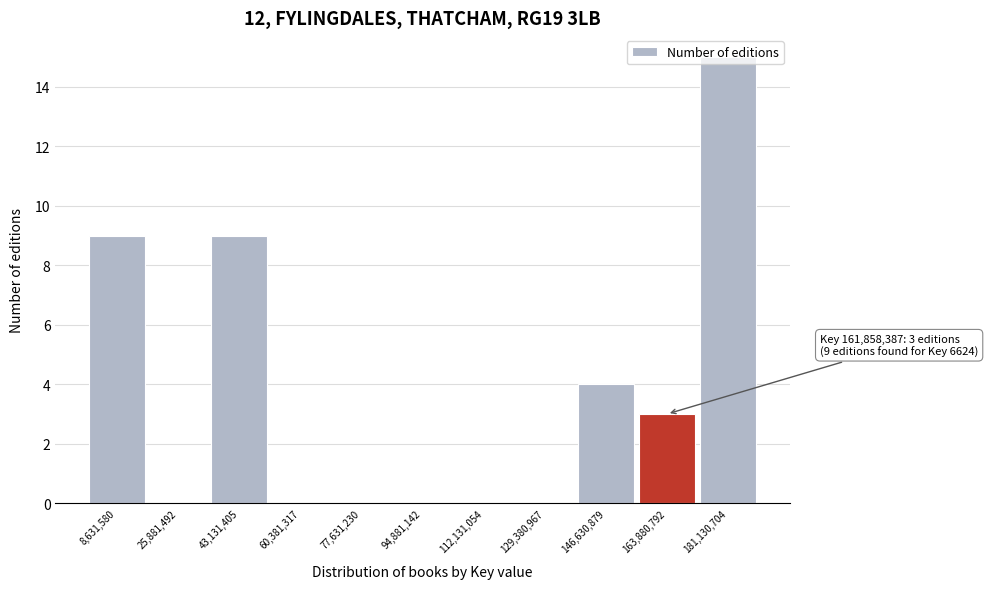

Which range on the x-axis has the tallest bar?

172000000 to 190000000